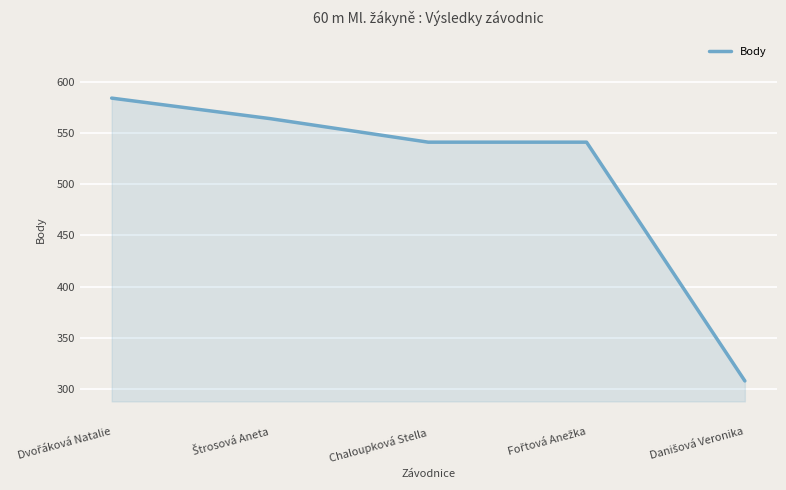

What is the smallest value displayed?

308